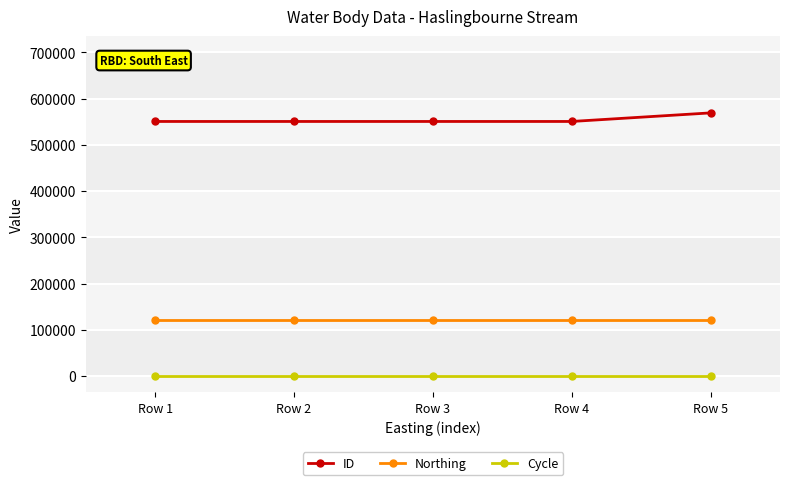

The value of ID at Row 3 is 550686. True or false?

True